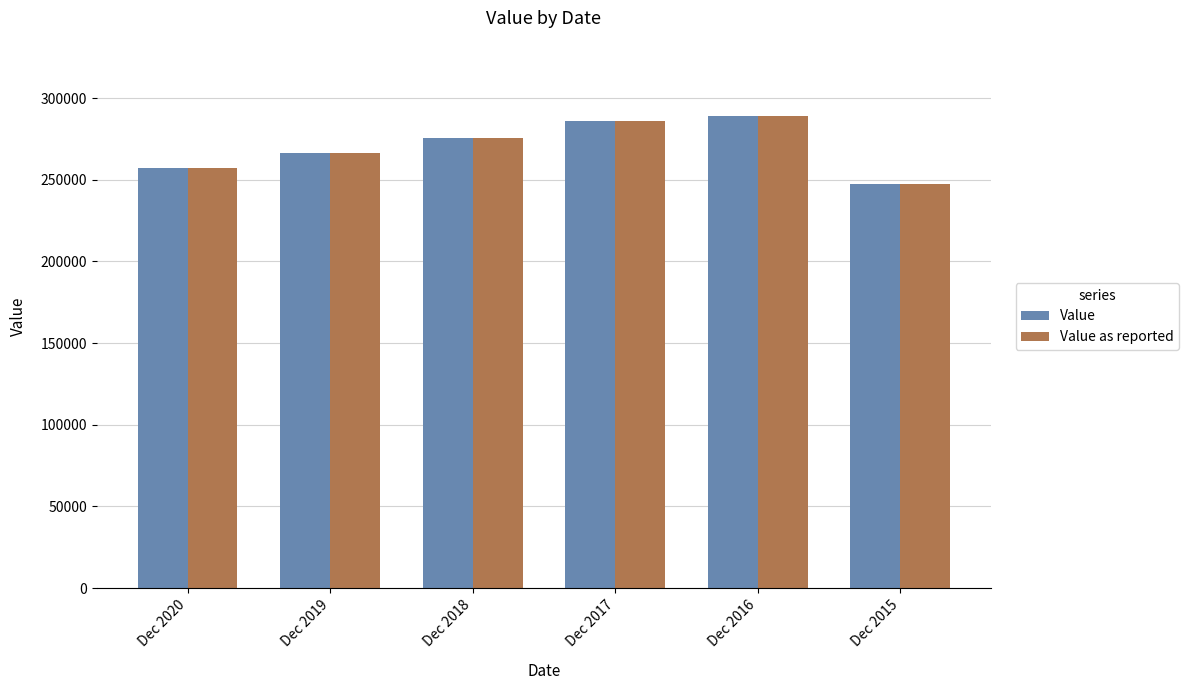

What is the maximum value shown in the chart?

289256.8